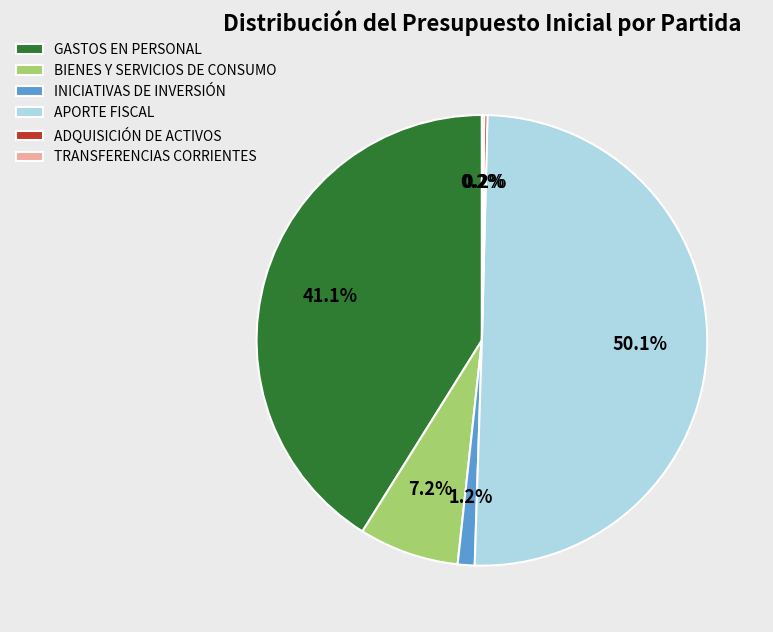

What is the majority slice?

APORTE FISCAL